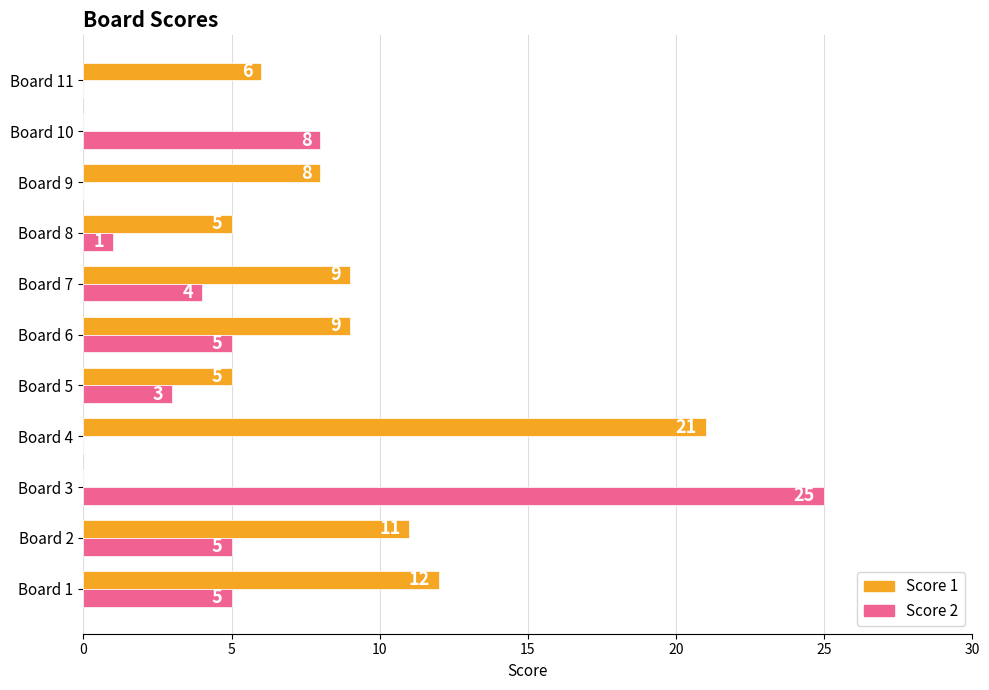

What is the sum of all Score 1 values?

86